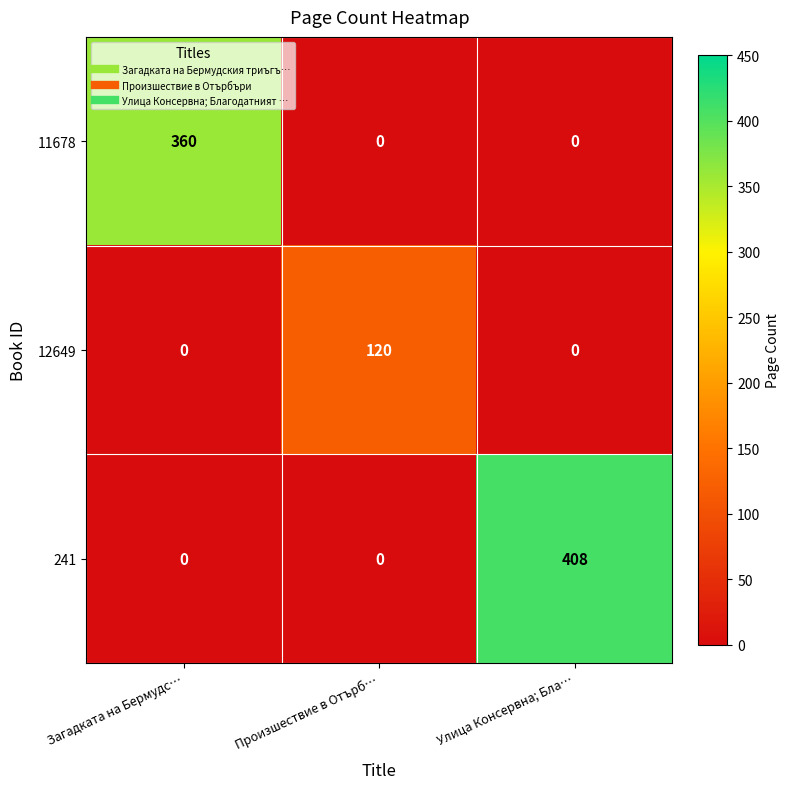

How many data points does each series have?

3